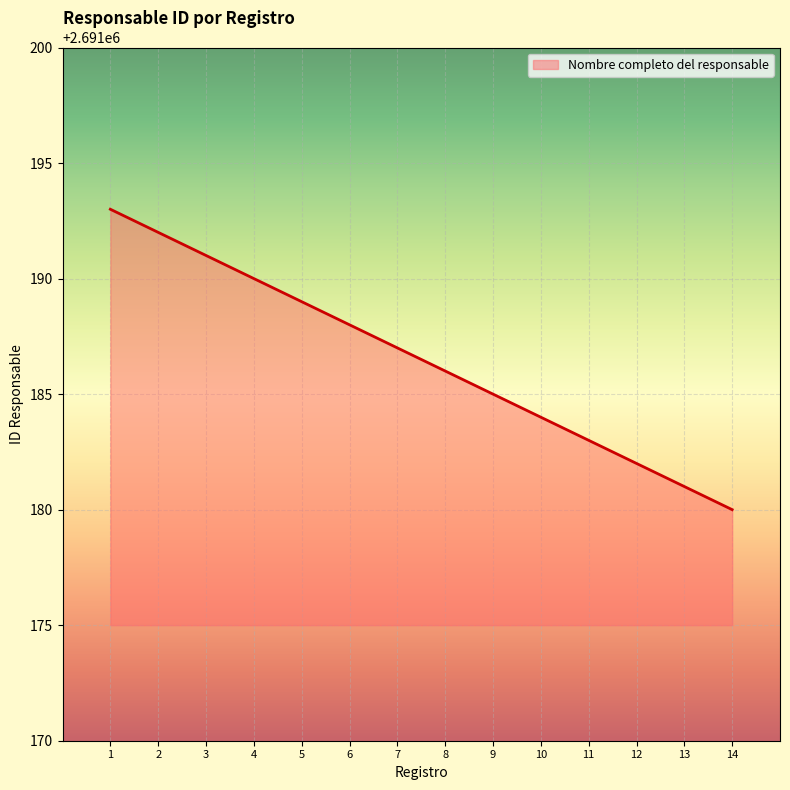

What is the change in value from 6 to 10?

-4